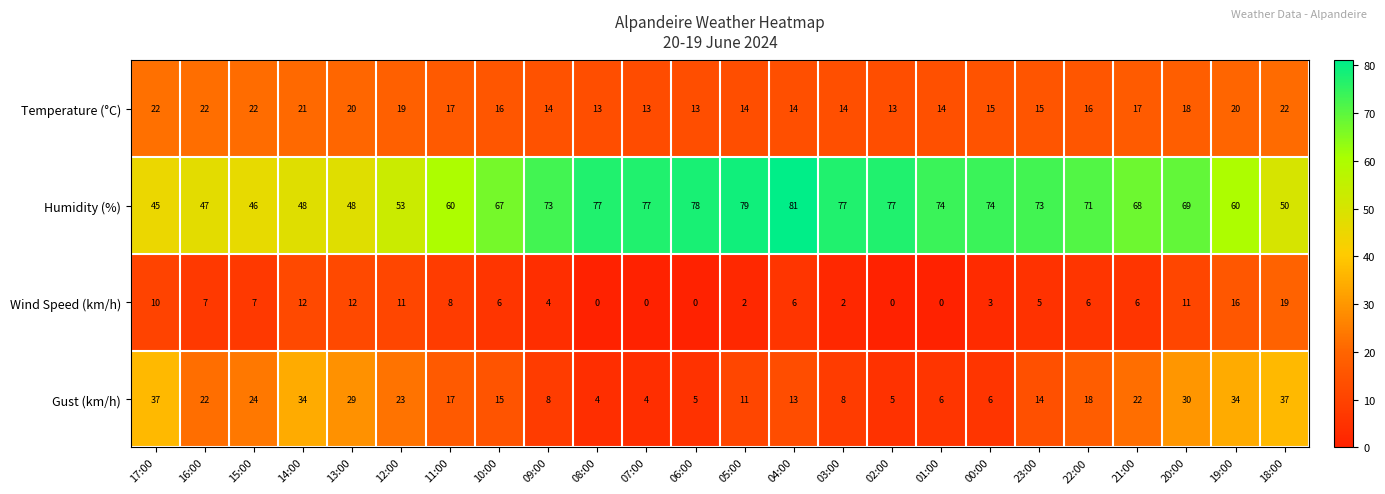

What is the difference between the maximum and minimum values in the Temperature (°C) series?

9